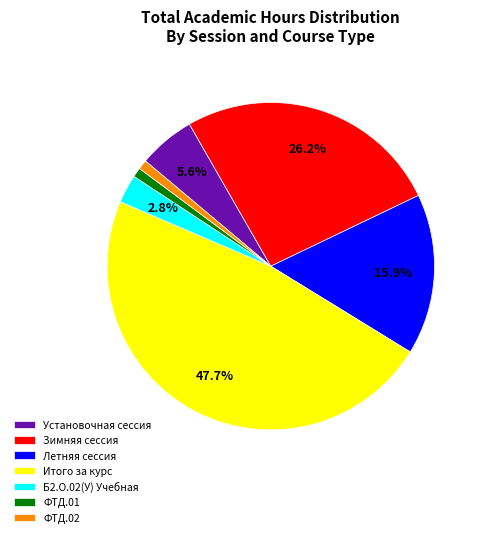

What percentage is the ФТД.01 slice, to the nearest percent?

1%